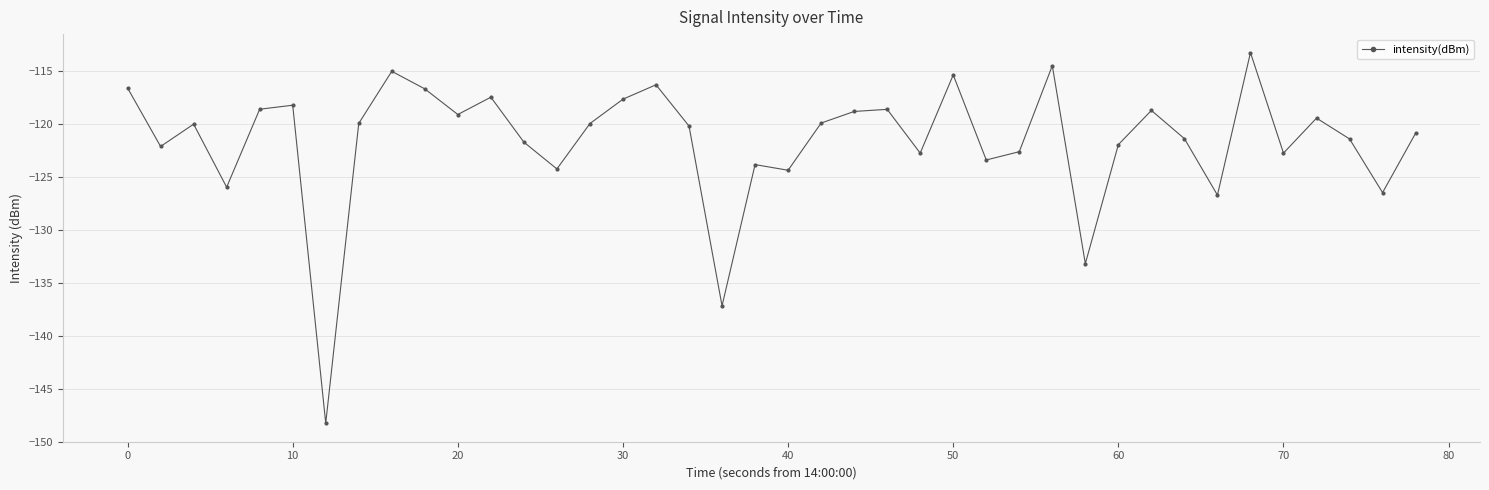

True or false: there are more than 2 points higher than both neighbors.

True